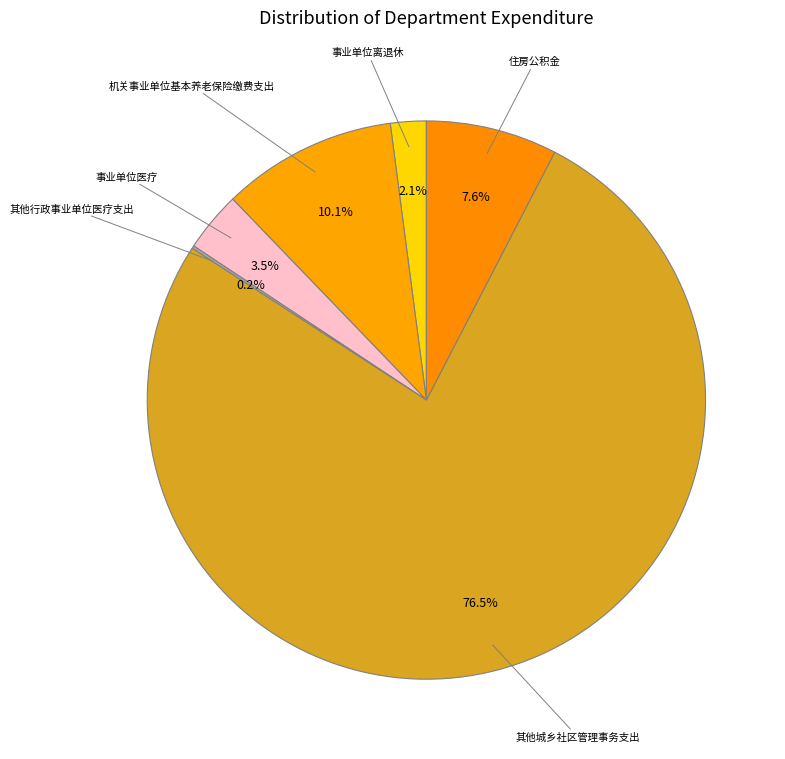

True or false: 事业单位离退休 accounts for 14% of the total.

False